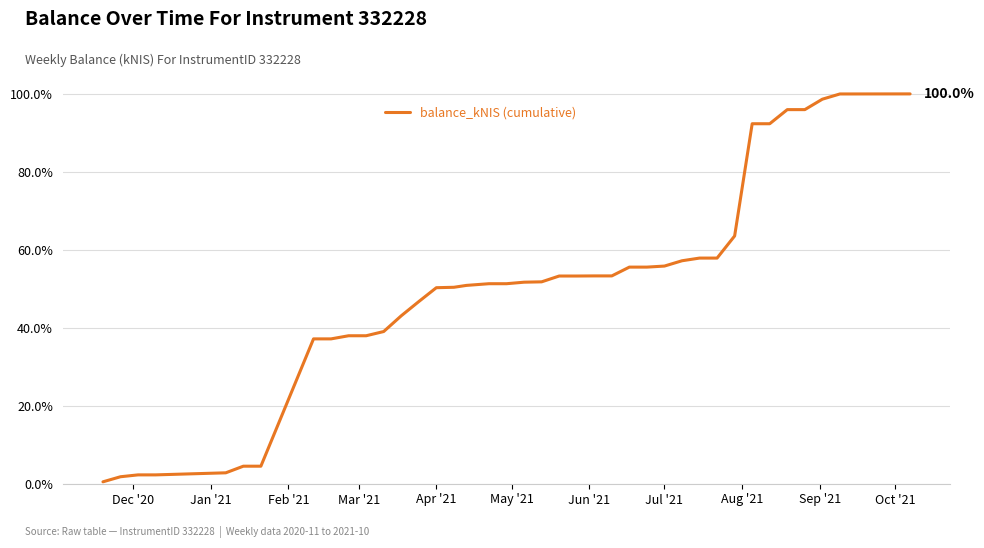

What is the greatest value displayed?

100.0